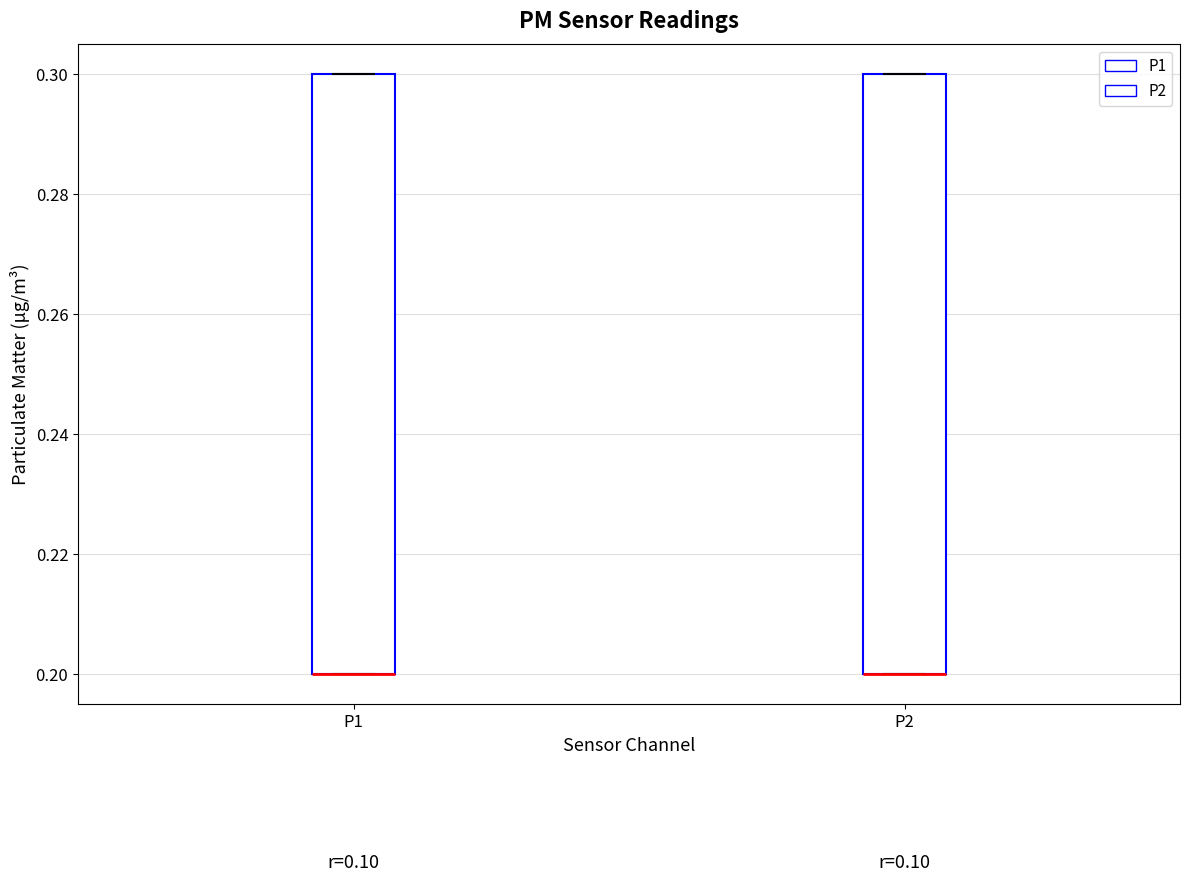

Reading left to right, transcribe this box plot: for each box, give where its median line is, the range the box spans, and where its two whiskers end, as read against the y-axis. The values are not printed on the chart, so give them approximately, as read against the axis.

P1: median 0.2 (drawn on the box's lower edge), box 0.2 to 0.3, whiskers 0.2 to 0.3
P2: median 0.2 (drawn on the box's lower edge), box 0.2 to 0.3, whiskers 0.2 to 0.3